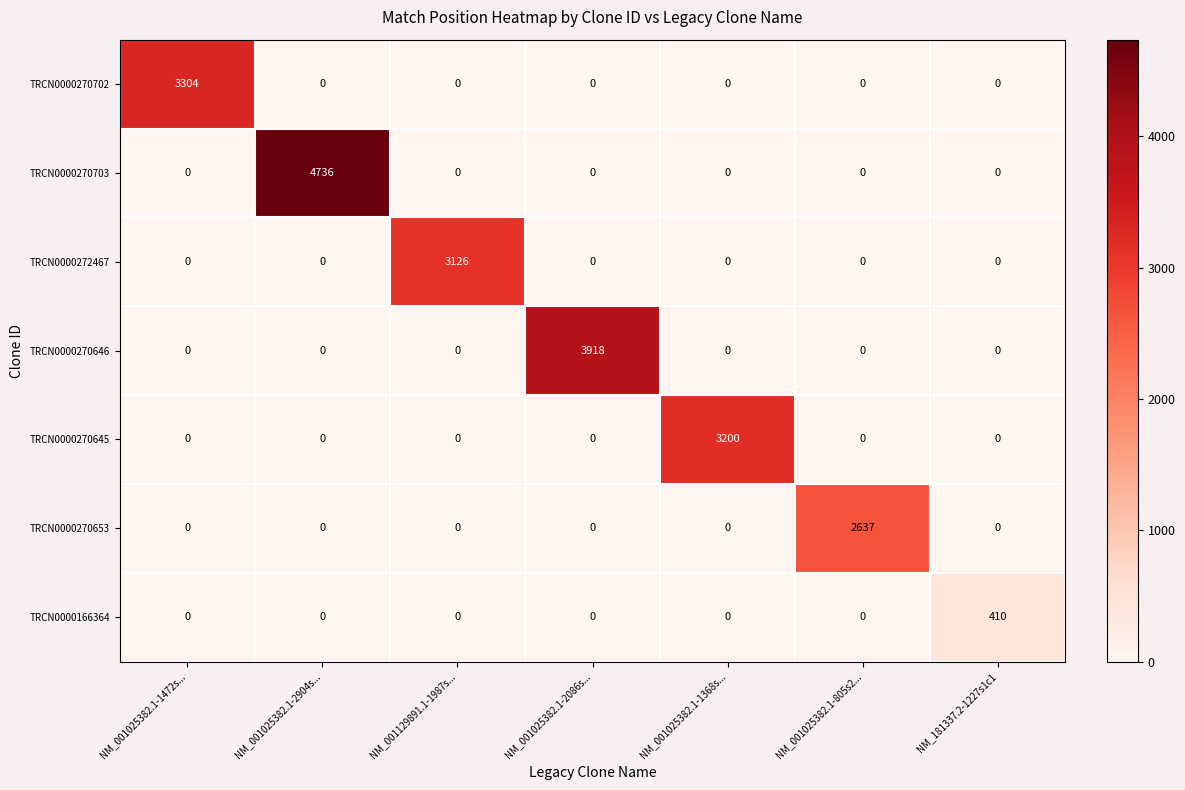

At which category is the sum across all series the highest?

NM_001025382.1-2904s...